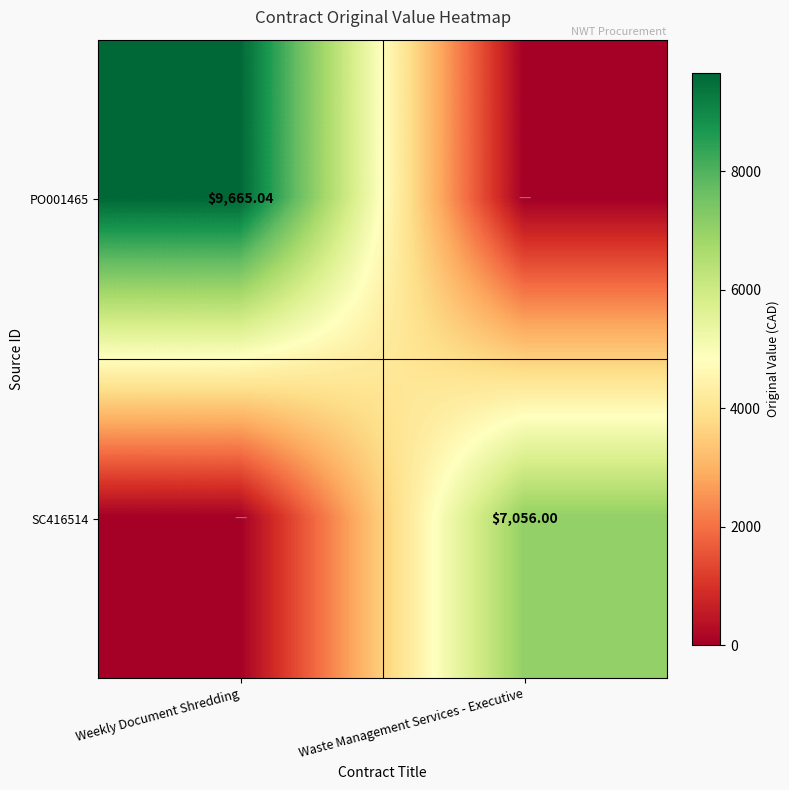

List the series in order of their overall mean, highest first.

PO001465, SC416514